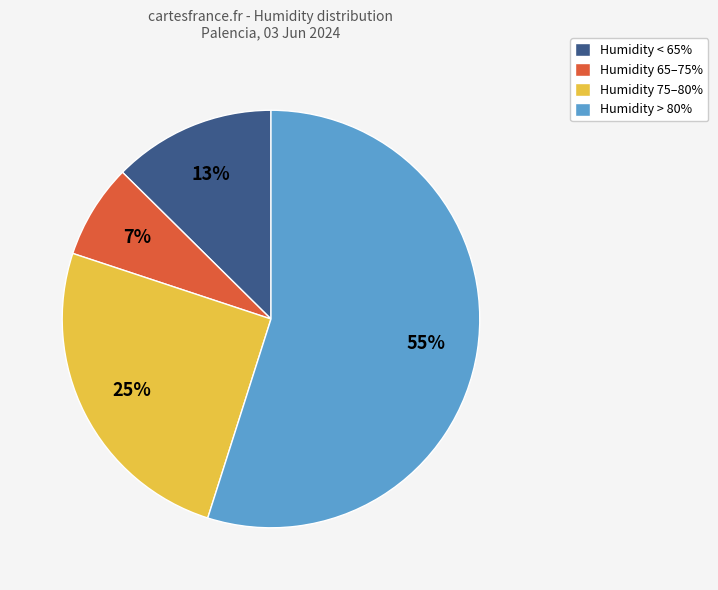

What percentage is the Humidity 65–75% slice, to the nearest percent?

7%